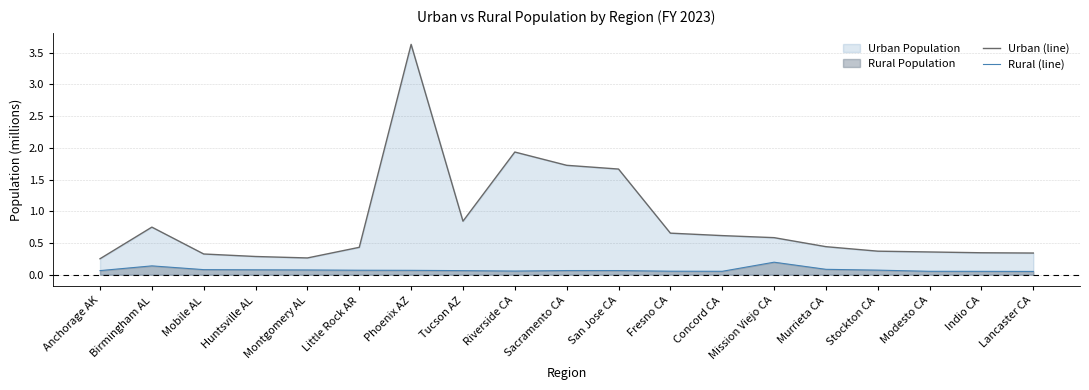

True or false: Rural (line) has a value of 0.1 at Sacramento CA.

True